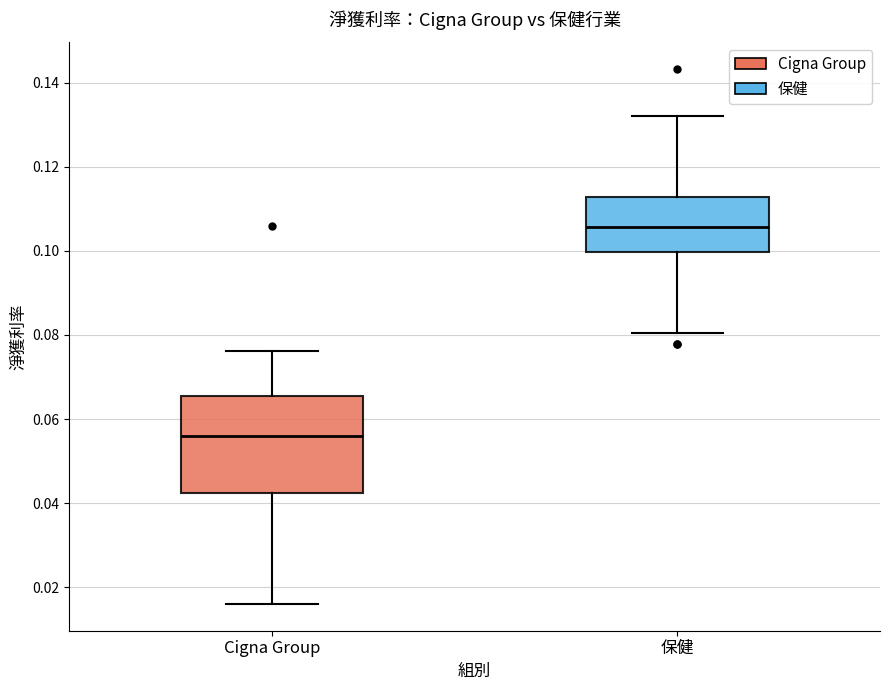

Reading left to right, transcribe this box plot: for each box, give where its median line is, the range the box spans, and where its two whiskers end, as read against the y-axis. The values are not printed on the chart, so give them approximately, as read against the axis.

Cigna Group: median 0.056, box 0.042 to 0.066, whiskers 0.016 to 0.076
保健: median 0.106, box 0.100 to 0.112, whiskers 0.080 to 0.132